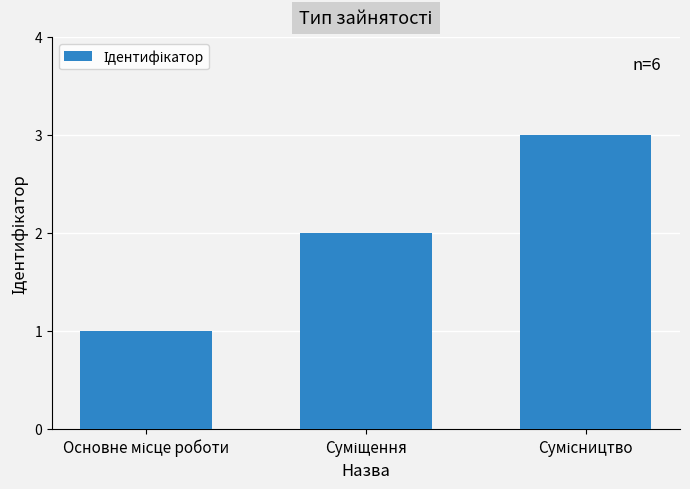

What is the average value?

2